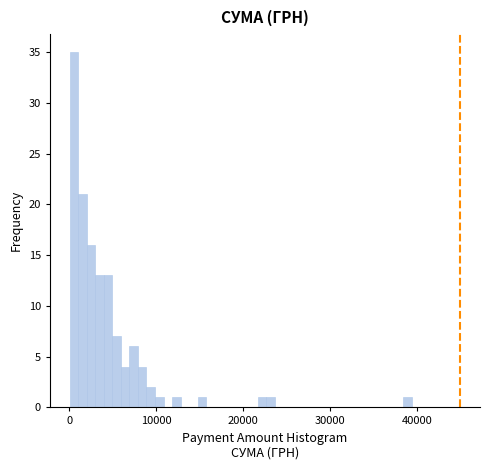

Read against the x-axis, roughly where is the centre of the tallest bar?

1000